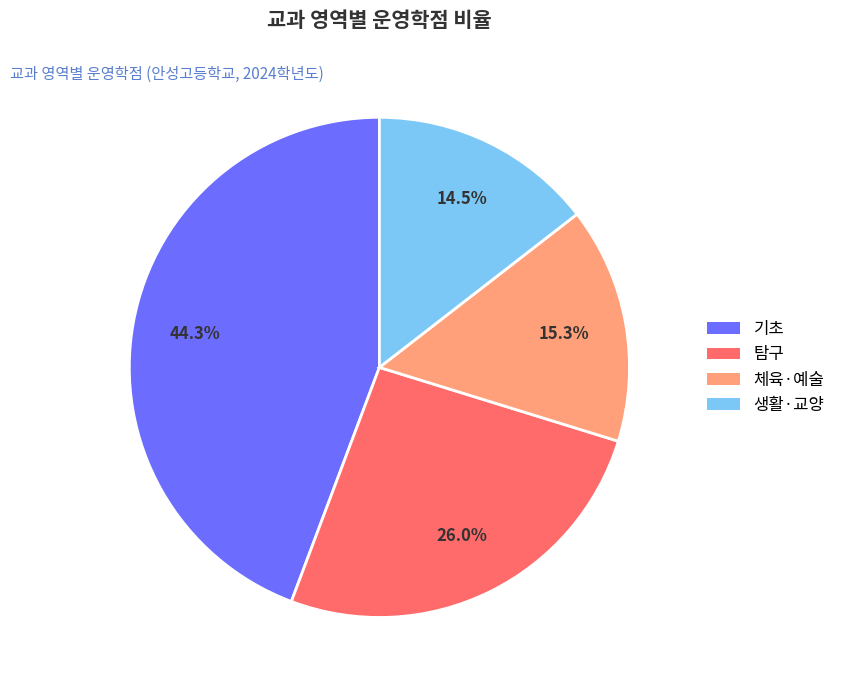

The 탐구 slice represents 12% of the pie. True or false?

False